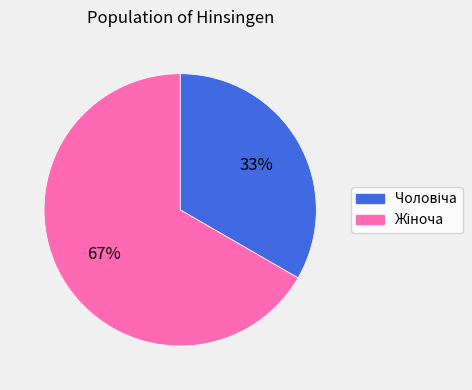

To the nearest percent, what is the average slice percentage?

50%